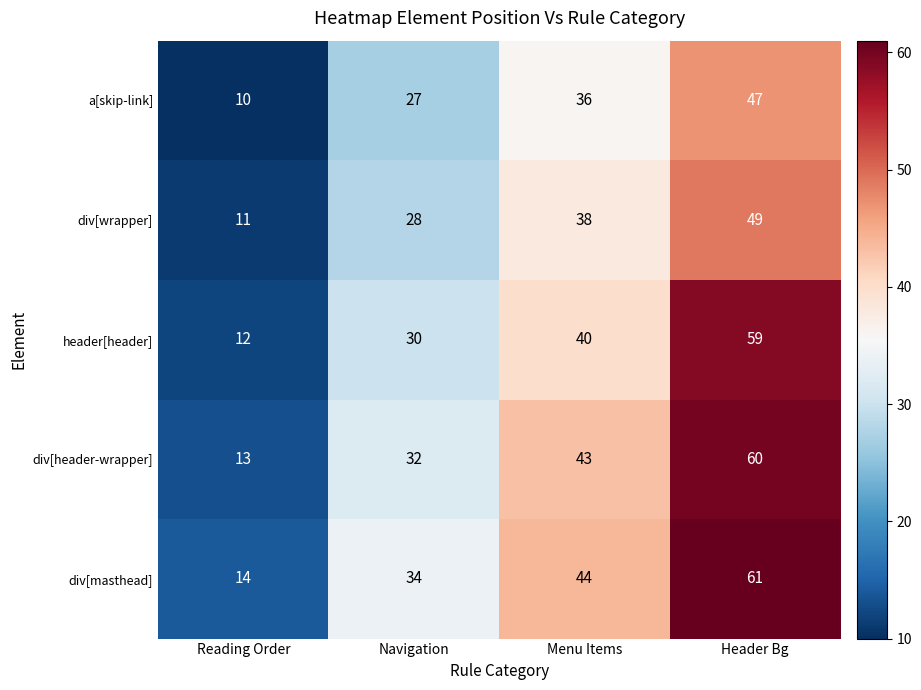

What is the average value of the a[skip-link] series?

30